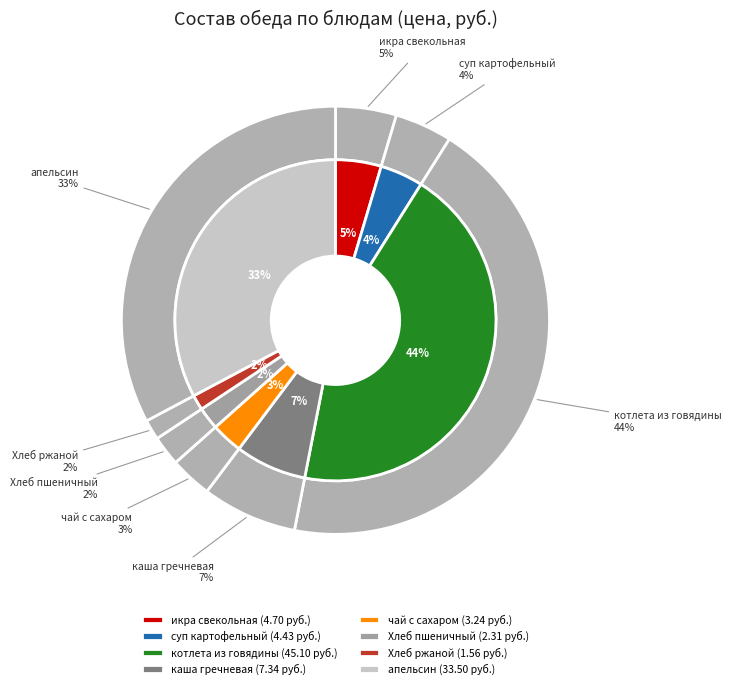

Do каша гречневая вязкая and суп картофельный с макаронными изделиями together represent more than half of the pie?

No